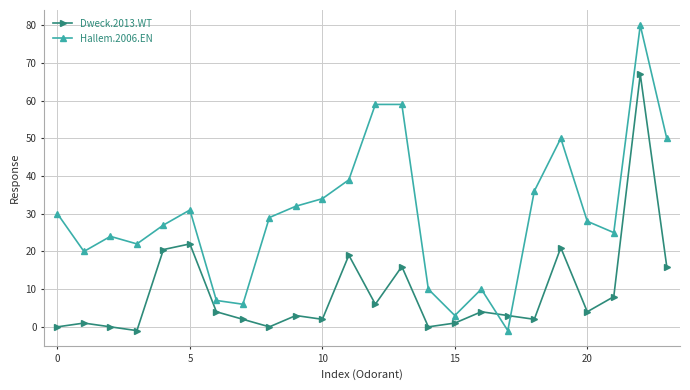

What is the difference between the second highest and second lowest values in the Hallem.2006.EN series?

56.0